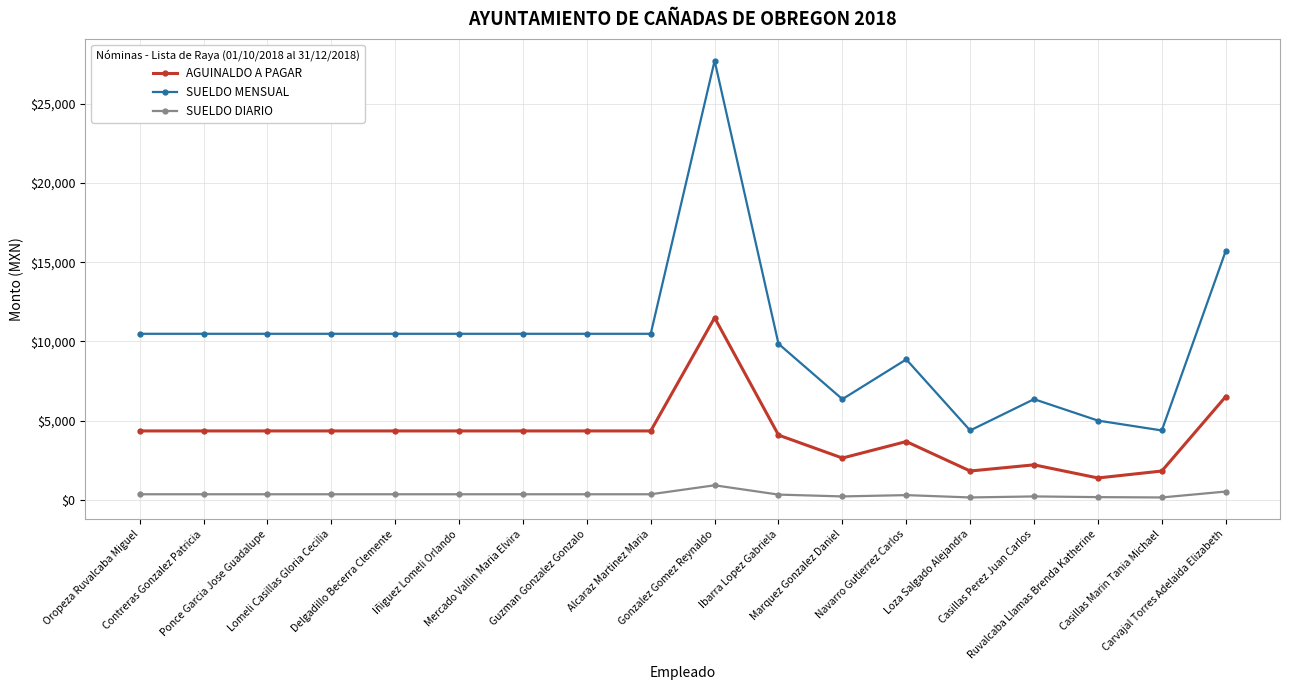

What is the total value across all series at Marquez Gonzalez Daniel?

9196.6